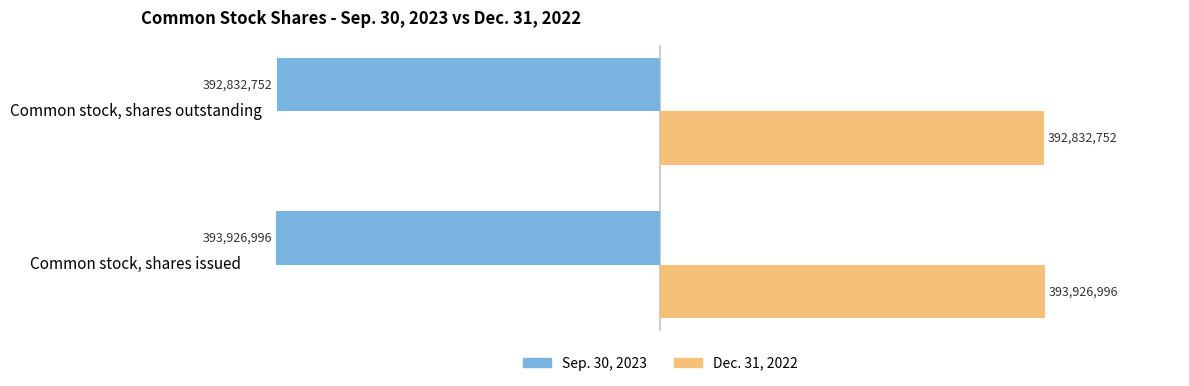

What are all the series names shown in the legend?

Sep. 30, 2023, Dec. 31, 2022